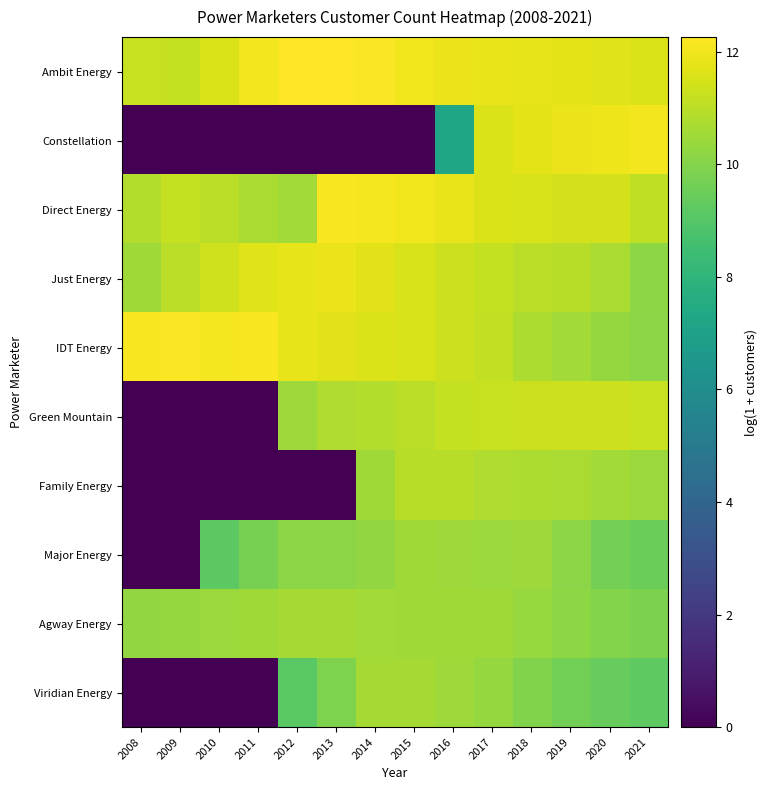

How many distinct data groups are displayed?

10